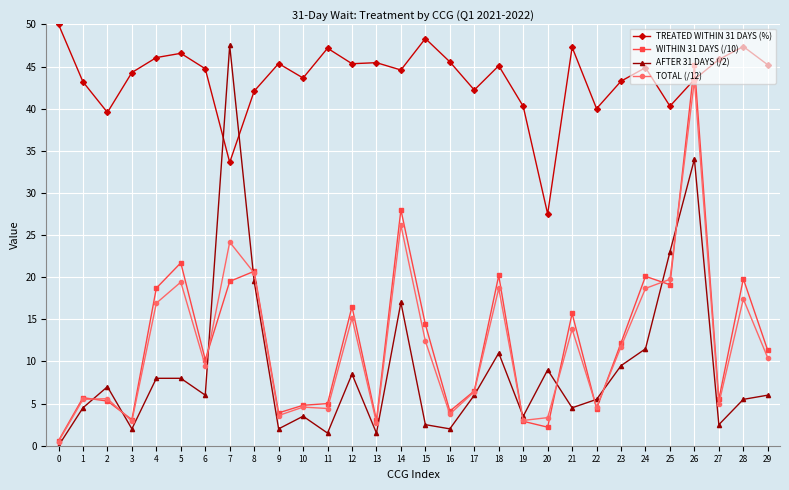

The value of WITHIN 31 DAYS (/10) at 2 is 9.0. True or false?

False